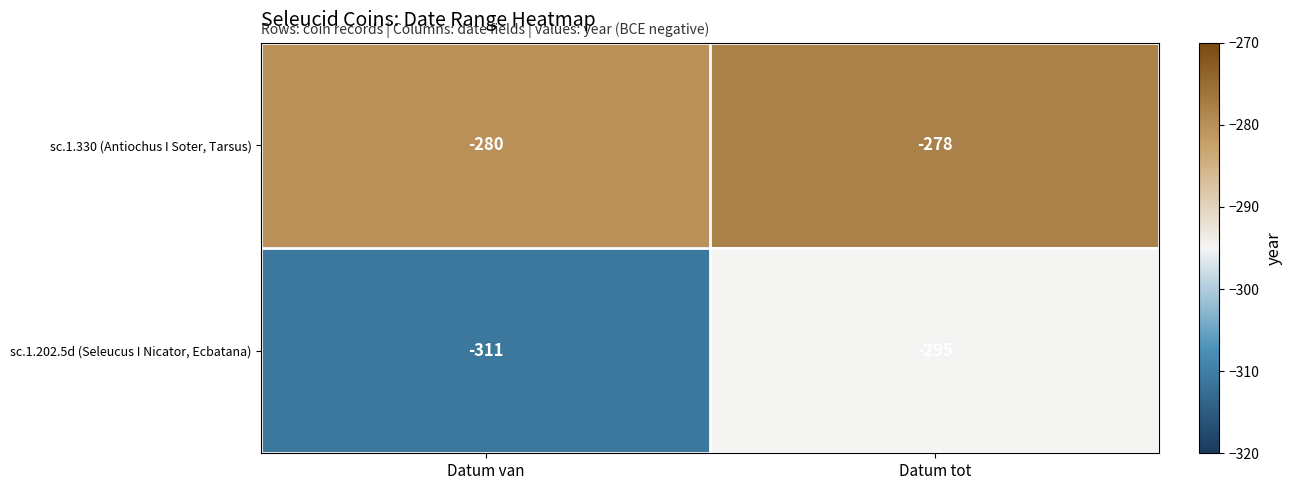

What is the difference between the highest and lowest values at Datum van?

31